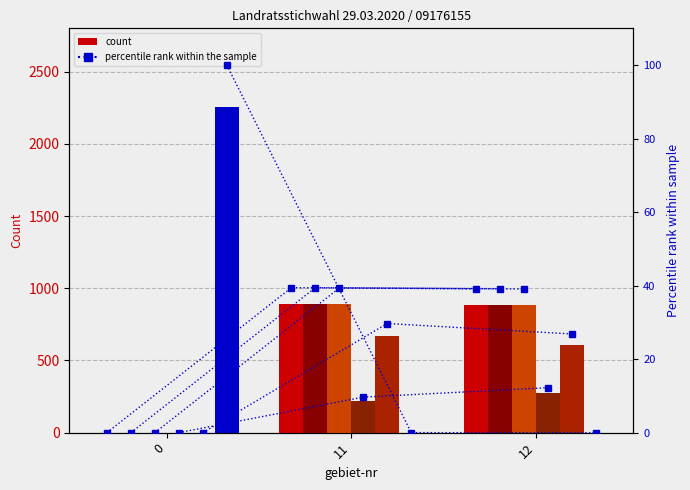

Reading left to right, transcribe all the data shown in this chart.

B: 0	890	884
B1: 0	890	884
D: 0	888	882
D1: 0	218	276
D3: 0	670	606
A2: 2257	0	0